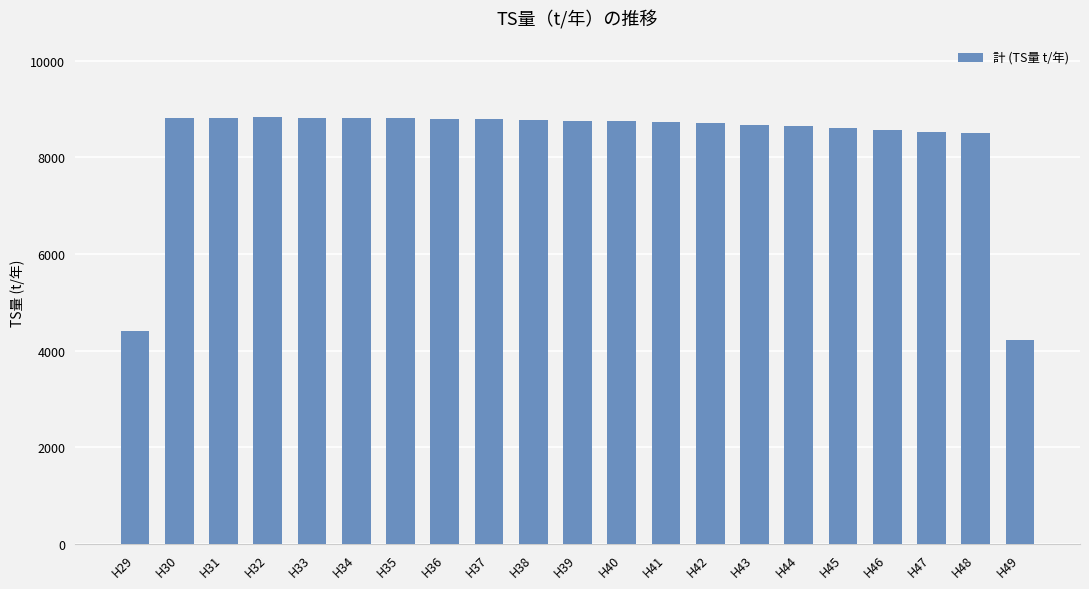

Are the bars horizontal?

No